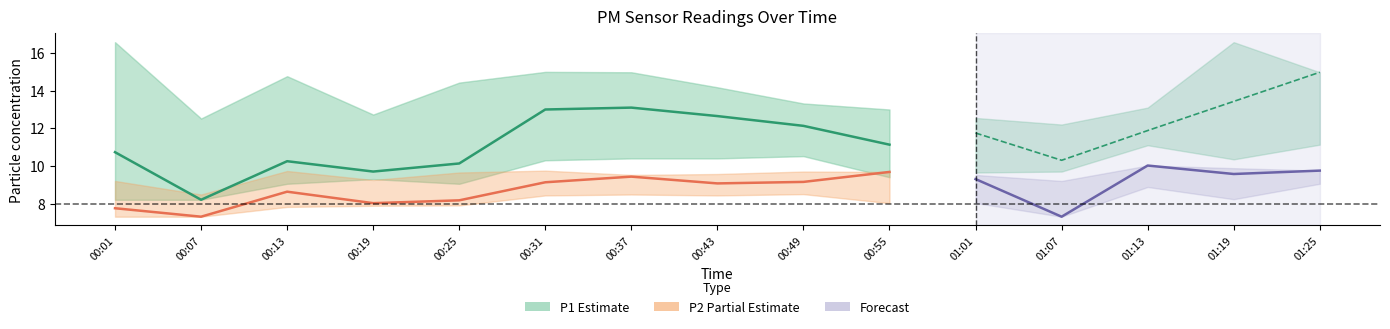

What is the label of the 4th point from the left?

00:19